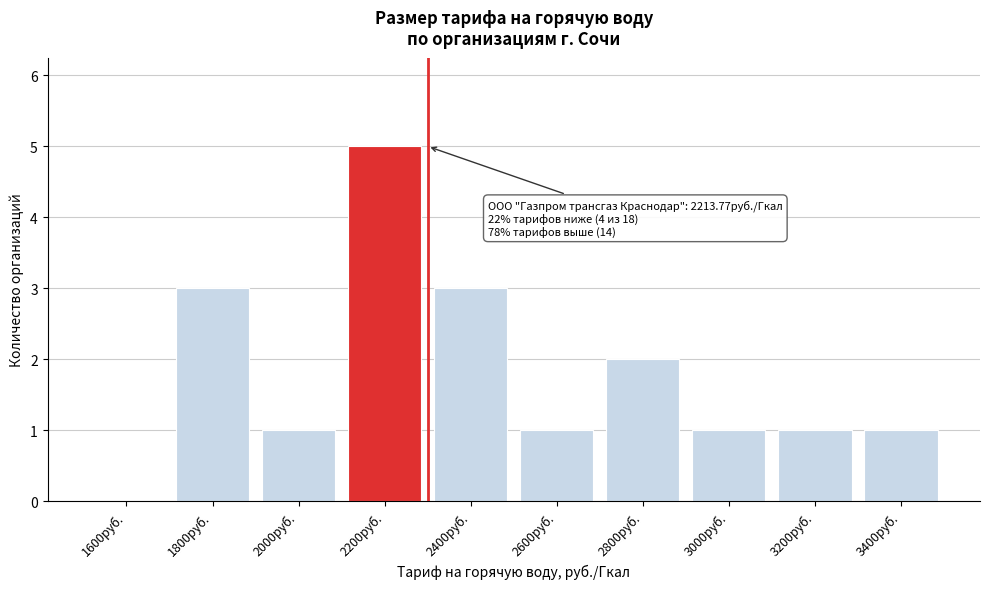

Reading left to right, extract all data points from this chart.

1600руб.=0	1800руб.=3	2000руб.=1	2200руб.=5	2400руб.=3	2600руб.=1	2800руб.=2	3000руб.=1	3200руб.=1	3400руб.=1